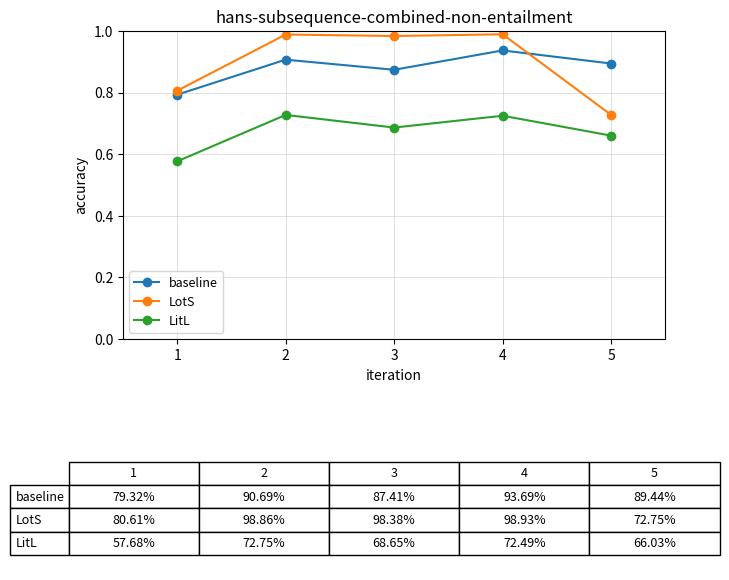

How many lines are shown in the chart?

3